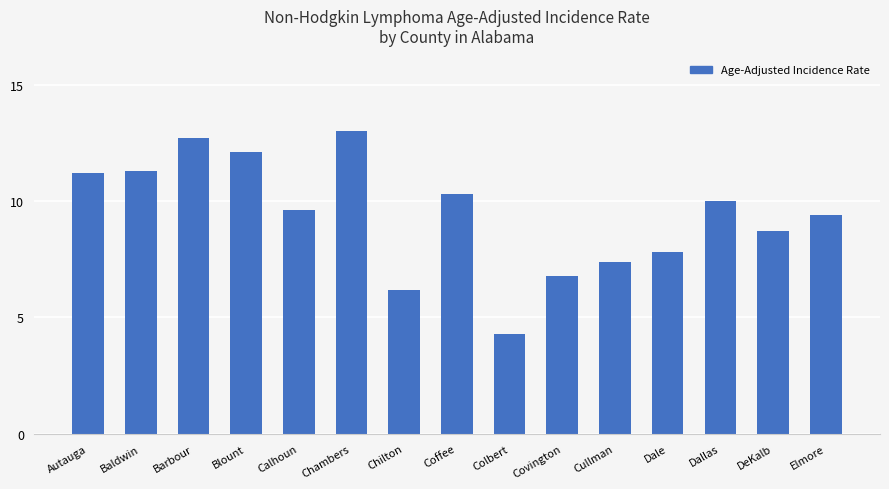

What is the ratio of the value at Dallas to the value at Autauga?

0.9